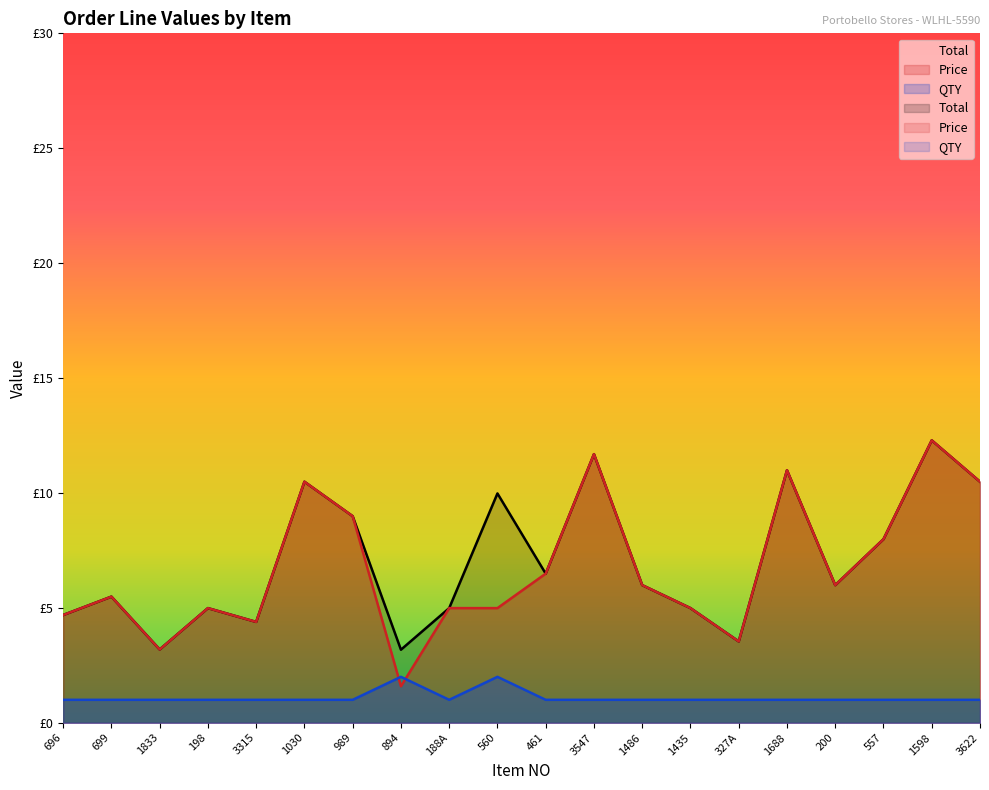

Reading right to left, extract all data points from this chart.

Total: 3622=10.5	1598=12.3	557=8.0	200=6.0	1688=11.0	327A=3.5	1435=5.0	1486=6.0	3547=11.7	461=6.5	560=10.0	188A=5.0	894=3.2	989=9.0	1030=10.5	3315=4.4	198=5.0	1833=3.2	699=5.5	696=4.7
Price: 3622=10.5	1598=12.3	557=8.0	200=6.0	1688=11.0	327A=3.5	1435=5.0	1486=6.0	3547=11.7	461=6.5	560=5.0	188A=5.0	894=1.6	989=9.0	1030=10.5	3315=4.4	198=5.0	1833=3.2	699=5.5	696=4.7
QTY: 3622=1.0	1598=1.0	557=1.0	200=1.0	1688=1.0	327A=1.0	1435=1.0	1486=1.0	3547=1.0	461=1.0	560=2.0	188A=1.0	894=2.0	989=1.0	1030=1.0	3315=1.0	198=1.0	1833=1.0	699=1.0	696=1.0